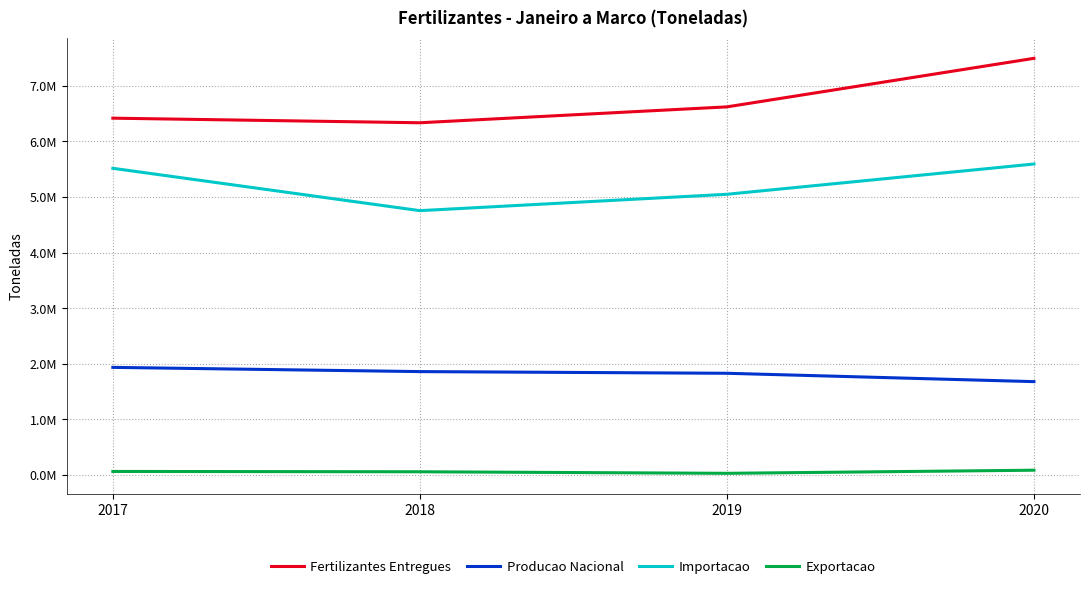

How many interior local valleys does the Importacao series have?

1